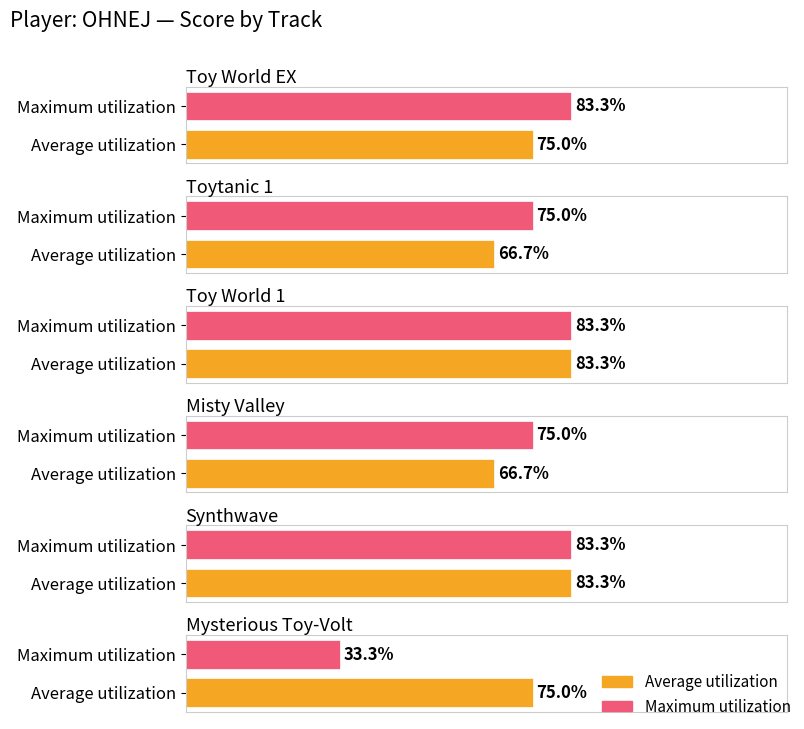

True or false: Maximum utilization has a value of 18 at Synthwave.

False